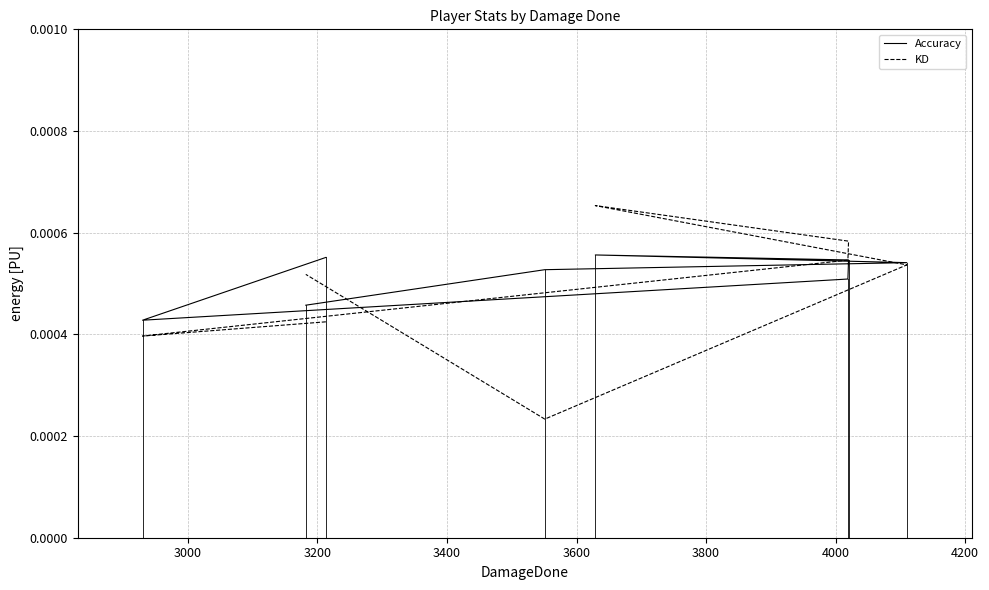

Count the number of data series in this chart.

2